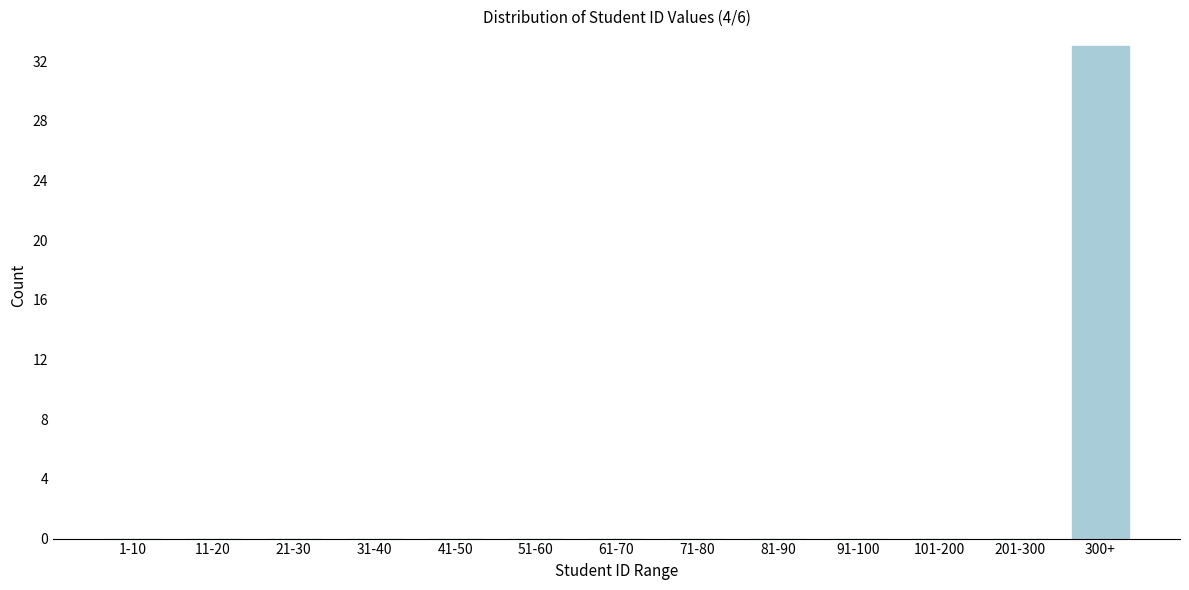

Reading right to left, transcribe all the data shown in this chart.

300+=33	201-300=0	101-200=0	91-100=0	81-90=0	71-80=0	61-70=0	51-60=0	41-50=0	31-40=0	21-30=0	11-20=0	1-10=0